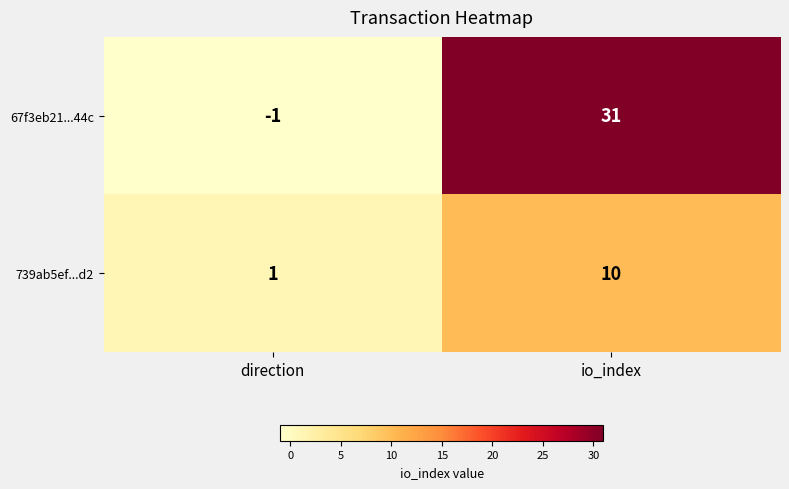

Which series has the largest total across all categories?

67f3eb21...44c